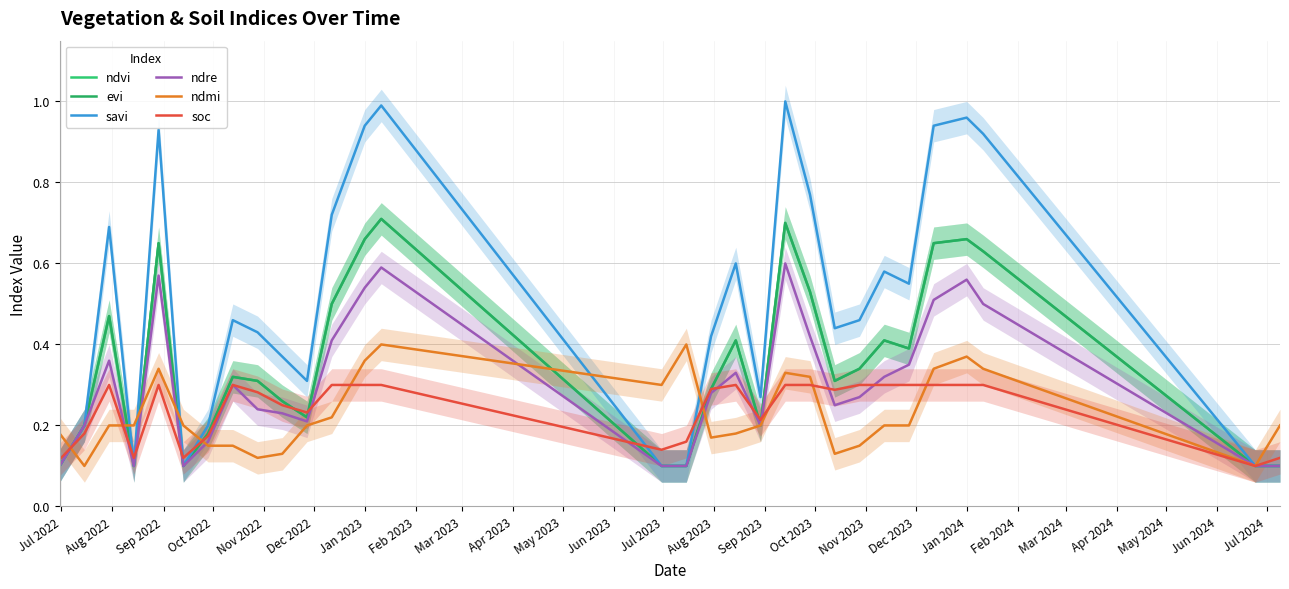

What is the difference between the maximum and second lowest values in the ndmi series?

0.3